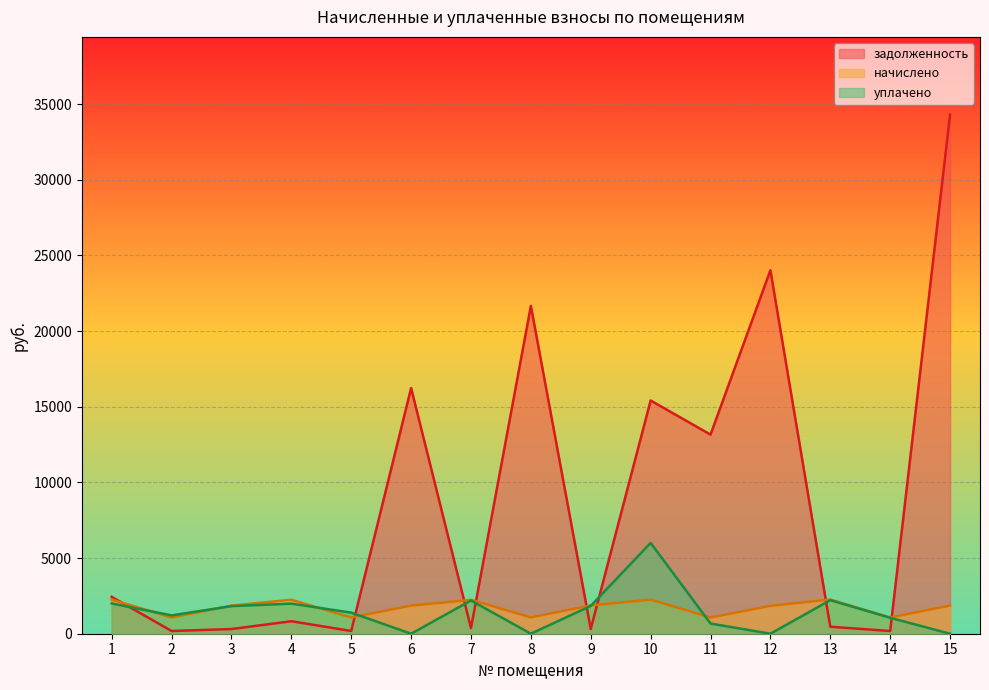

In уплачено, how many points are higher than both neighbors (excluding endpoints)?

4